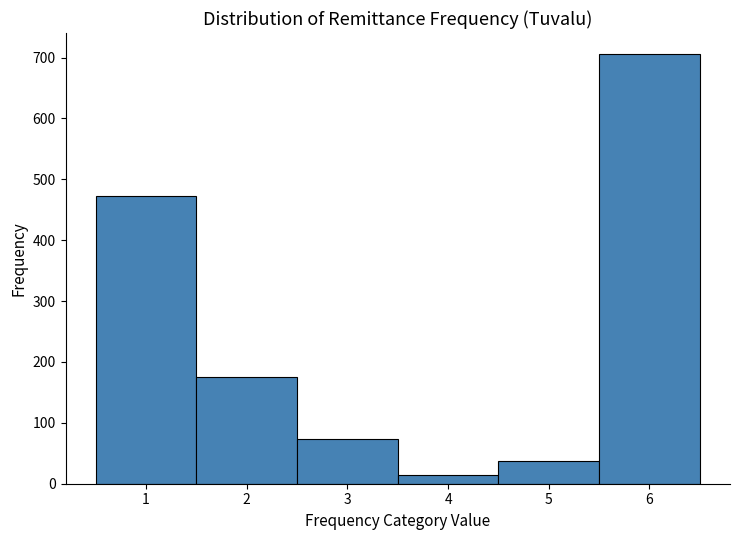

Reading left to right, transcribe this chart: for each bar, give the range it covers on the x-axis and its height. The values are not printed on the chart, so give them approximately, as read against the axis.

0.5 to 1.5: 470
1.5 to 2.5: 180
2.5 to 3.5: 70
3.5 to 4.5: 10
4.5 to 5.5: 40
5.5 to 6.5: 710